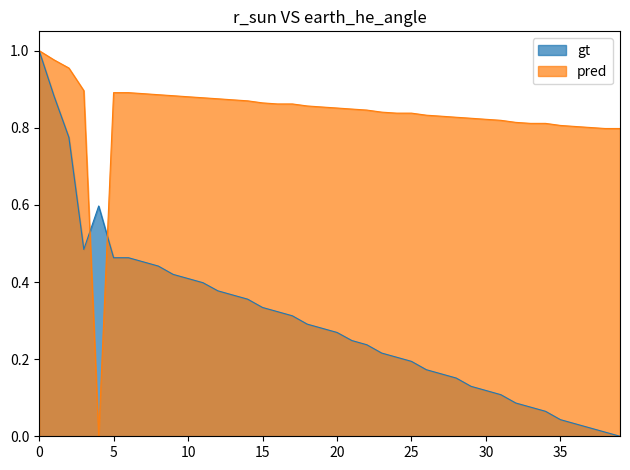

What is the label of the 38th point from the left?

37